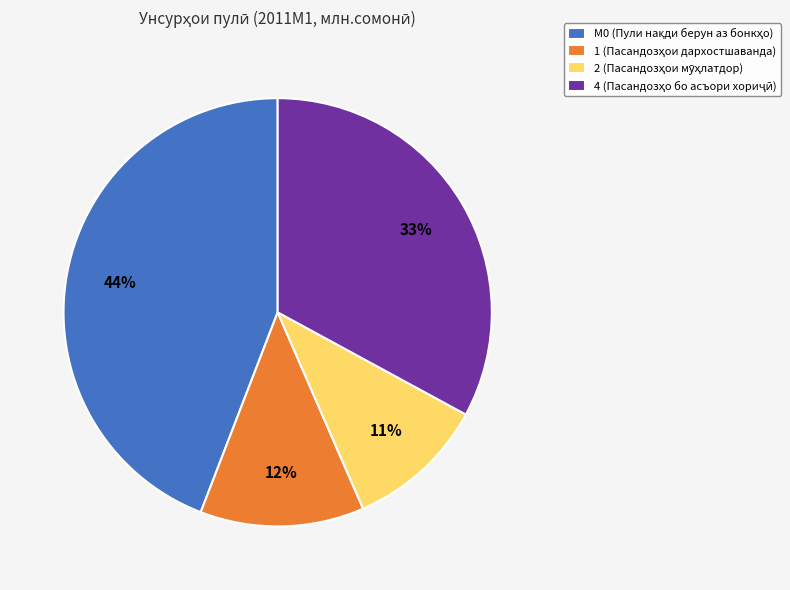

To the nearest percent, what is the average slice percentage?

25%